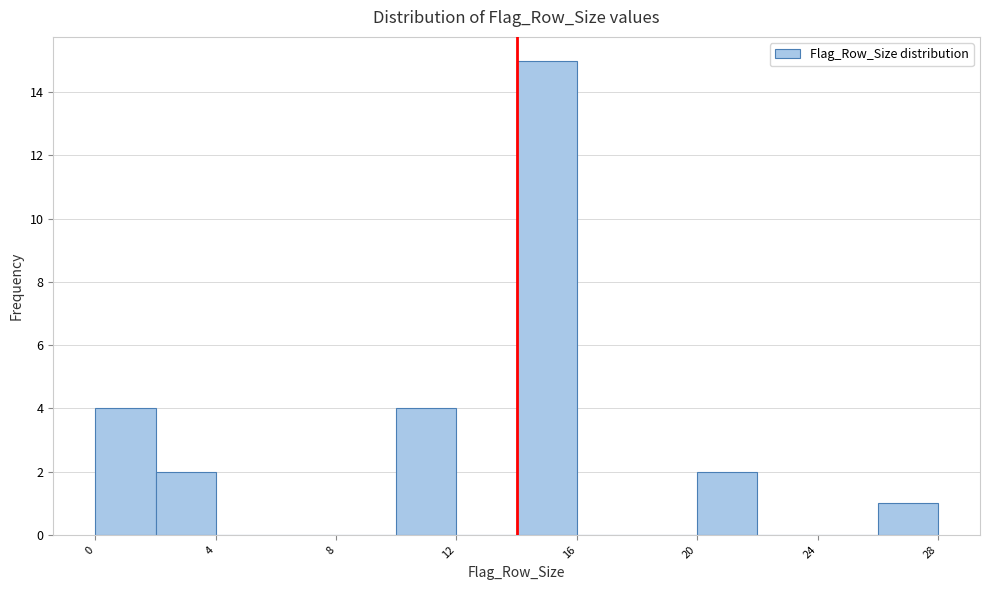

Over which range of the x-axis is the bar tallest?

14 to 16